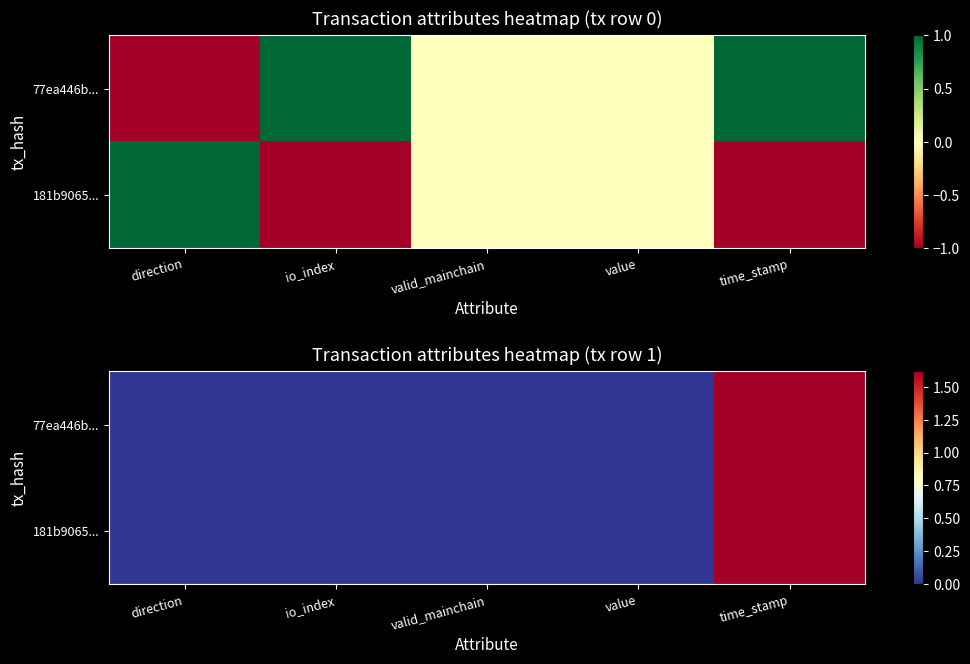

At time_stamp, list the series in order from smallest to largest.

181b9065..., 77ea446b...